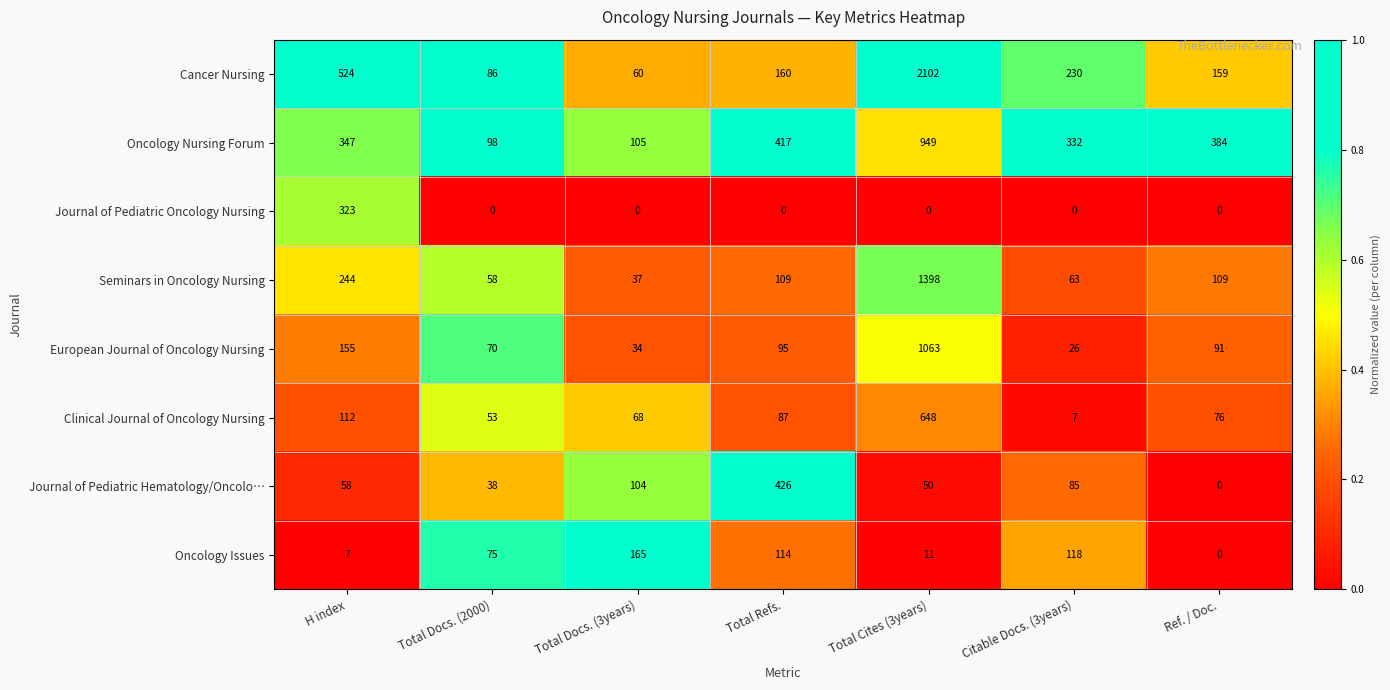

Which series has the widest spread of values?

Cancer Nursing